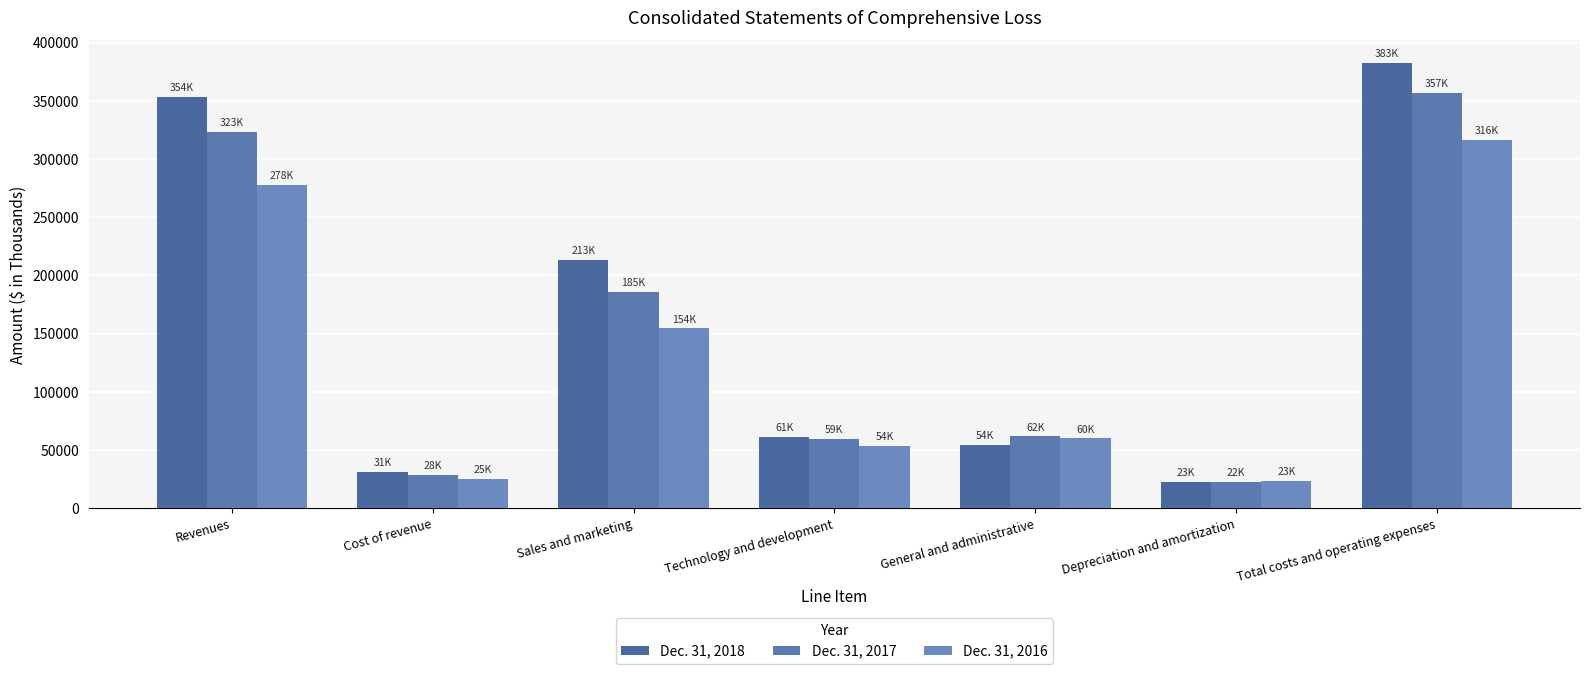

What is the label of the 1st bar from the right?

Total costs and operating expenses